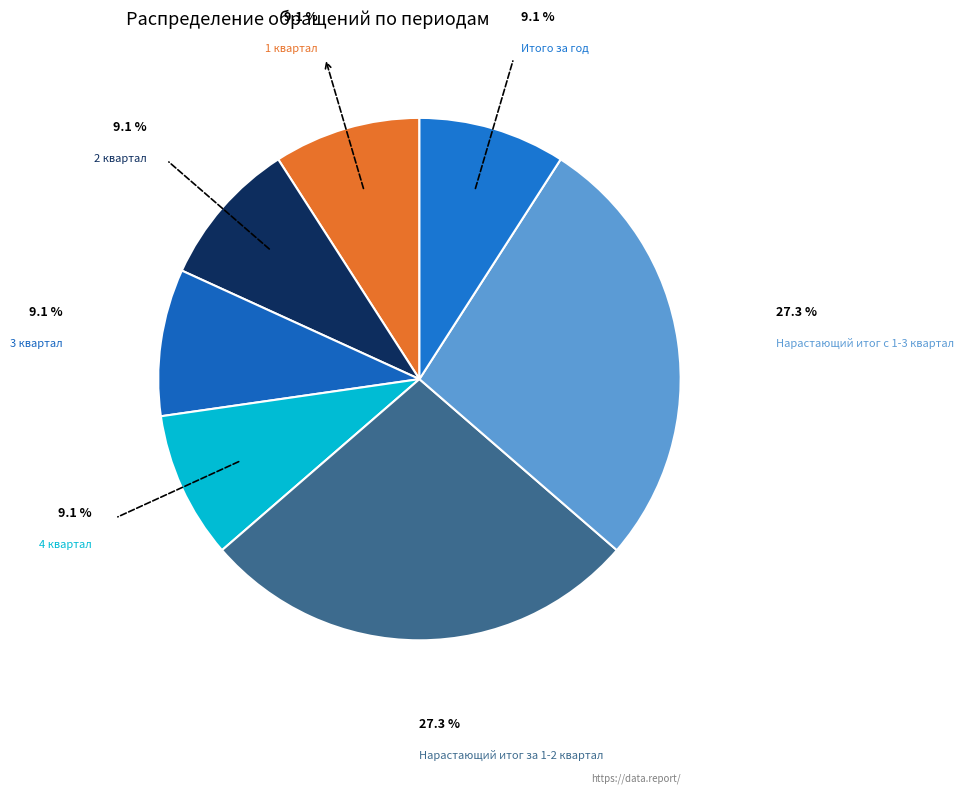

Is the sum of 1 квартал and Нарастающий итог с 1-3 квартал greater than half?

No